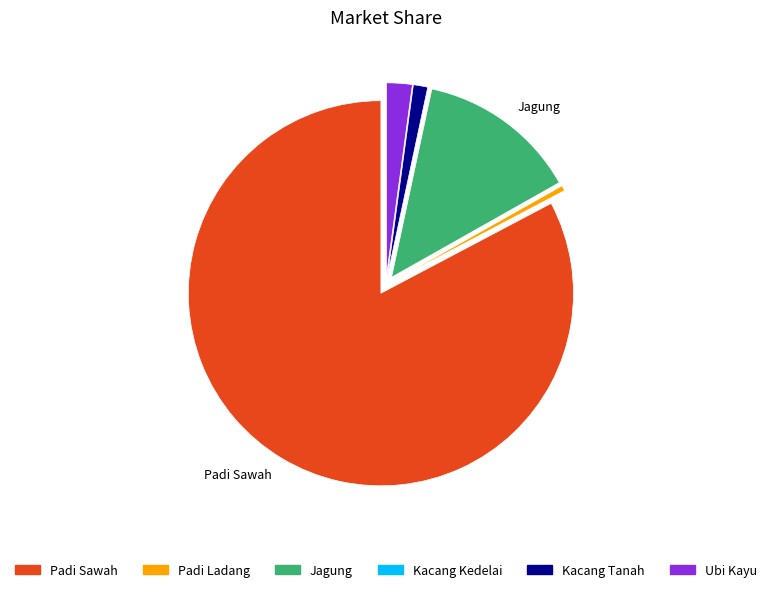

Is there a majority slice in this chart?

Yes